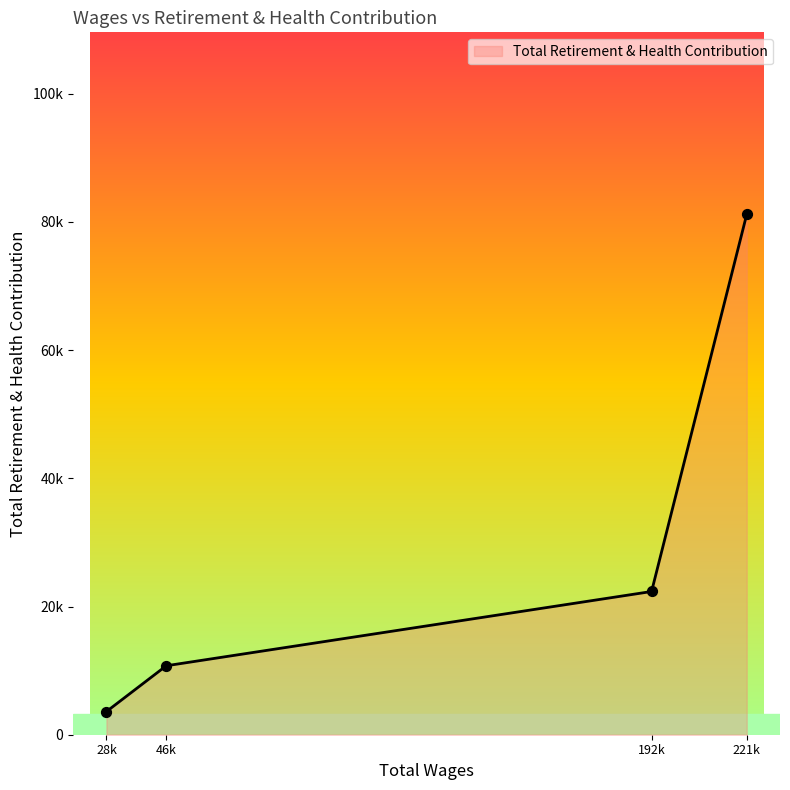

Does the chart have visible grid lines?

No